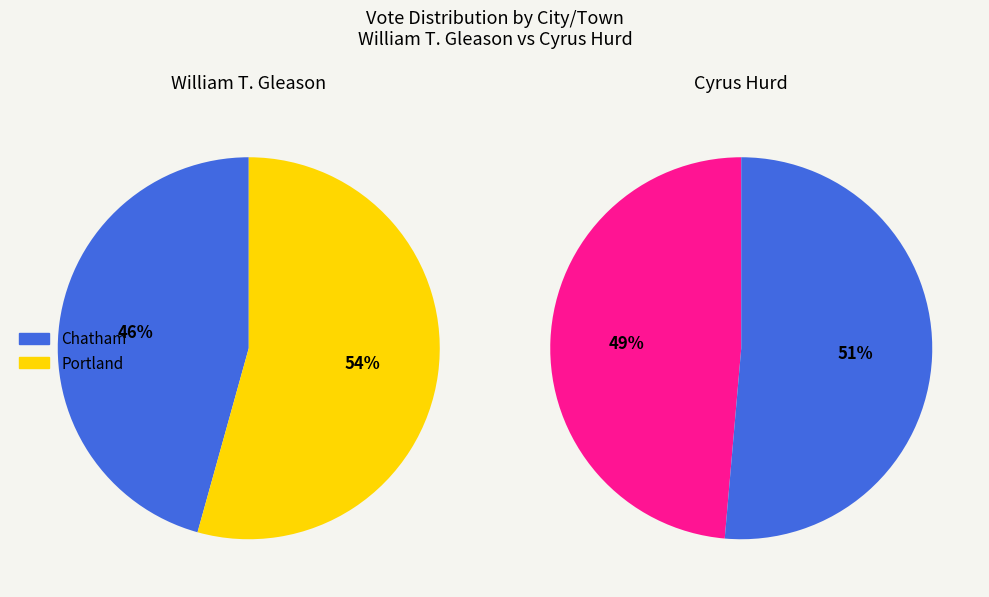

To the nearest percent, what is the difference between the largest and smallest slice percentages?

9%